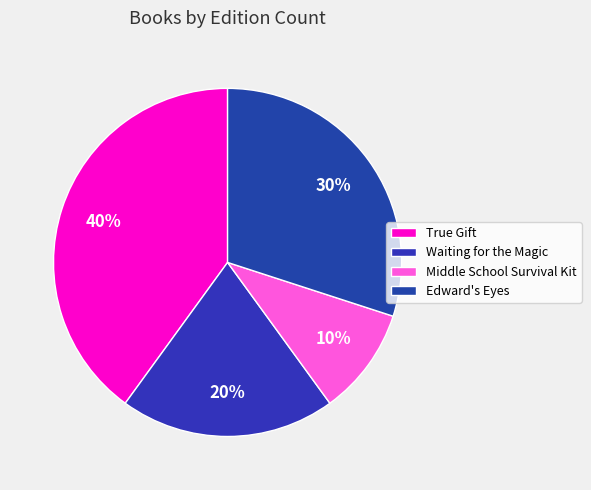

Count the number of slices in the pie.

4